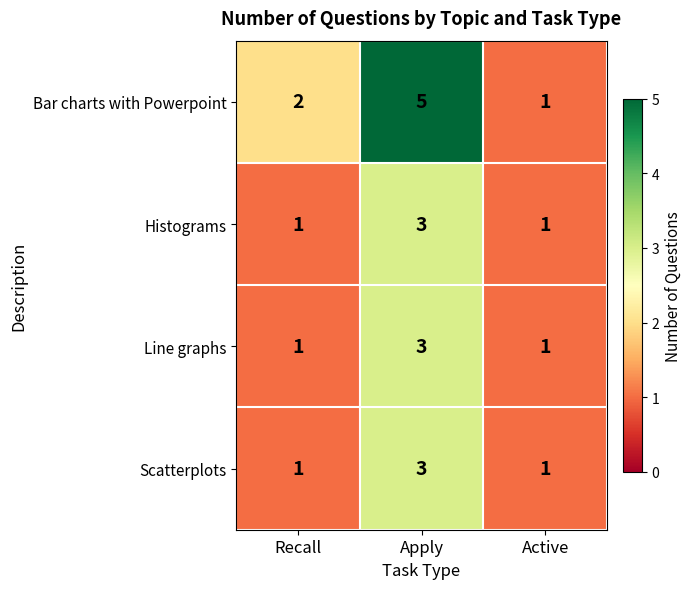

Reading left to right, transcribe all the data shown in this chart.

Bar charts with Powerpoint: 2	5	1
Histograms: 1	3	1
Line graphs: 1	3	1
Scatterplots: 1	3	1